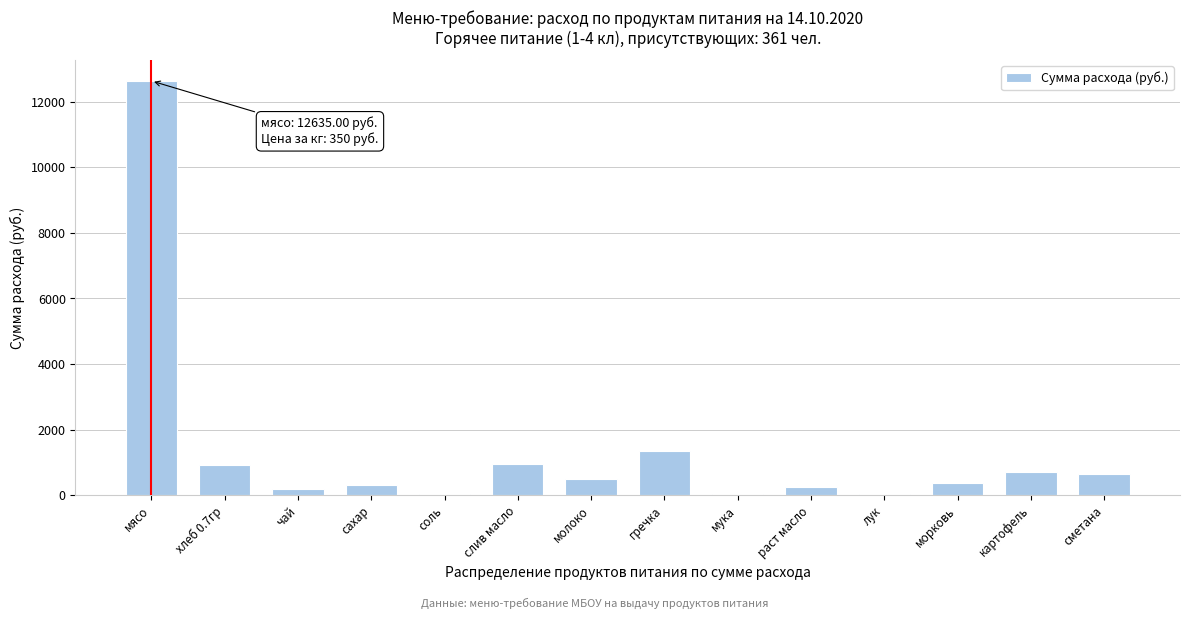

Where is the data nearest to the value 6330?

гречка